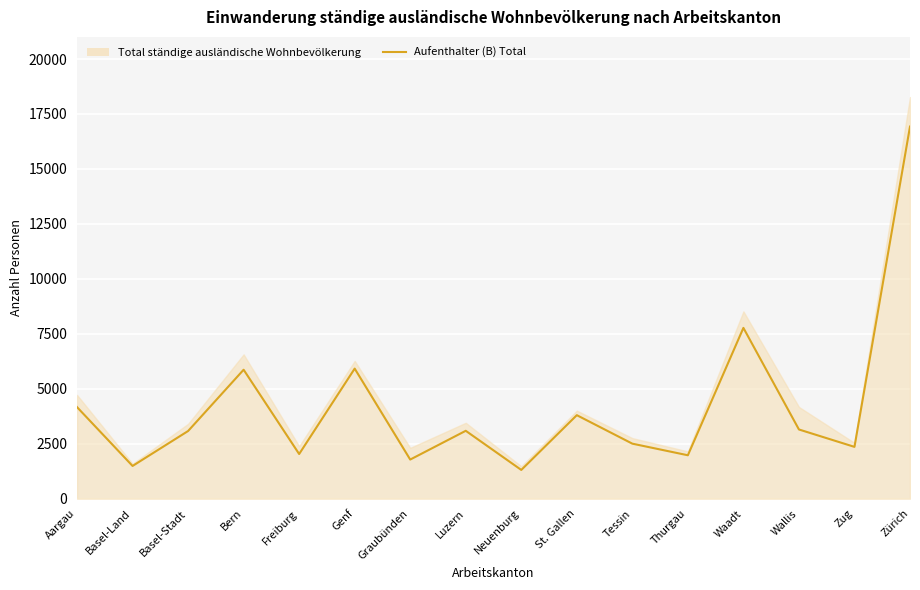

What position from the right is Zürich?

1